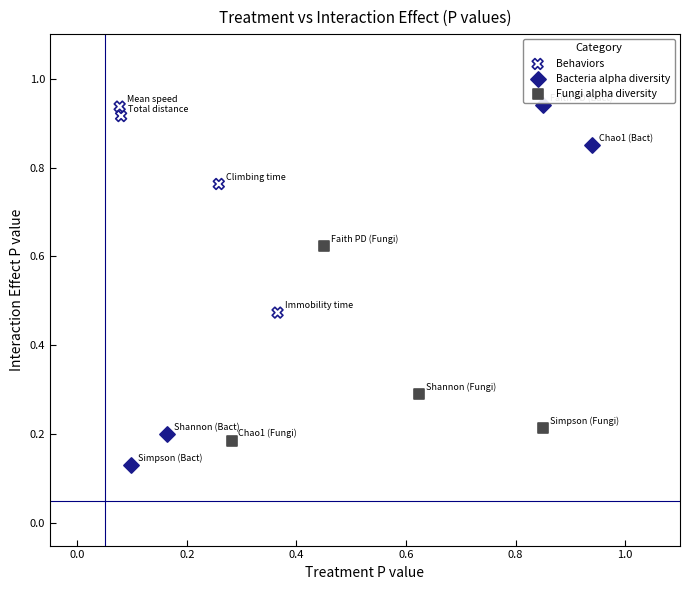

Which series has the largest Y range (max minus min)?

Bacteria alpha diversity